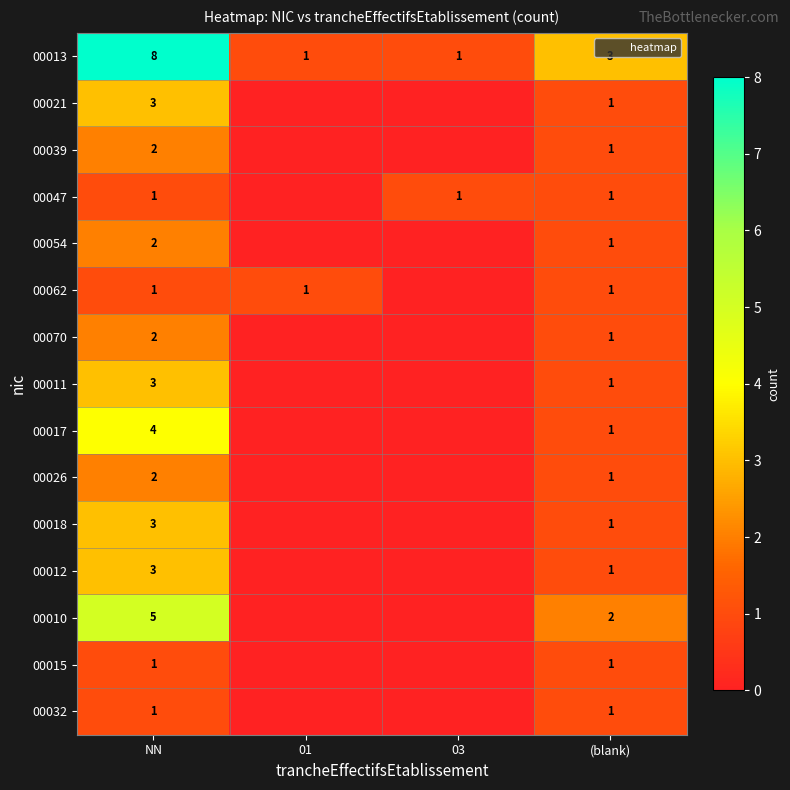

List the series in order of their peak value, highest first.

00013, 00010, 00017, 00021, 00011, 00018, 00012, 00039, 00054, 00070, 00026, 00047, 00062, 00015, 00032